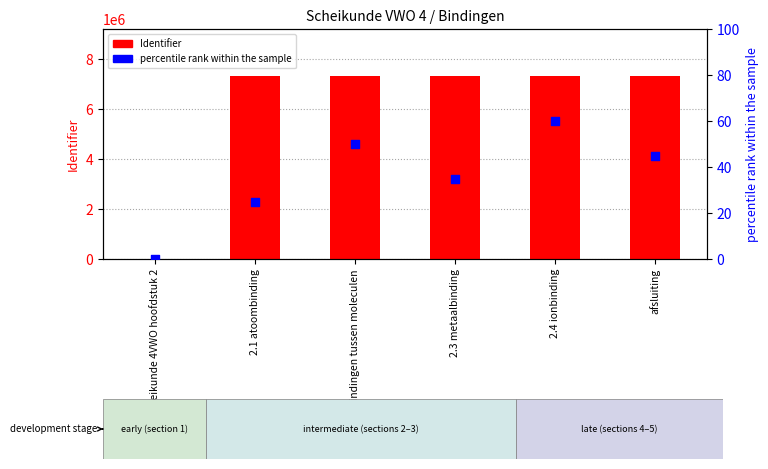

Which series has the largest total across all categories?

Identifier